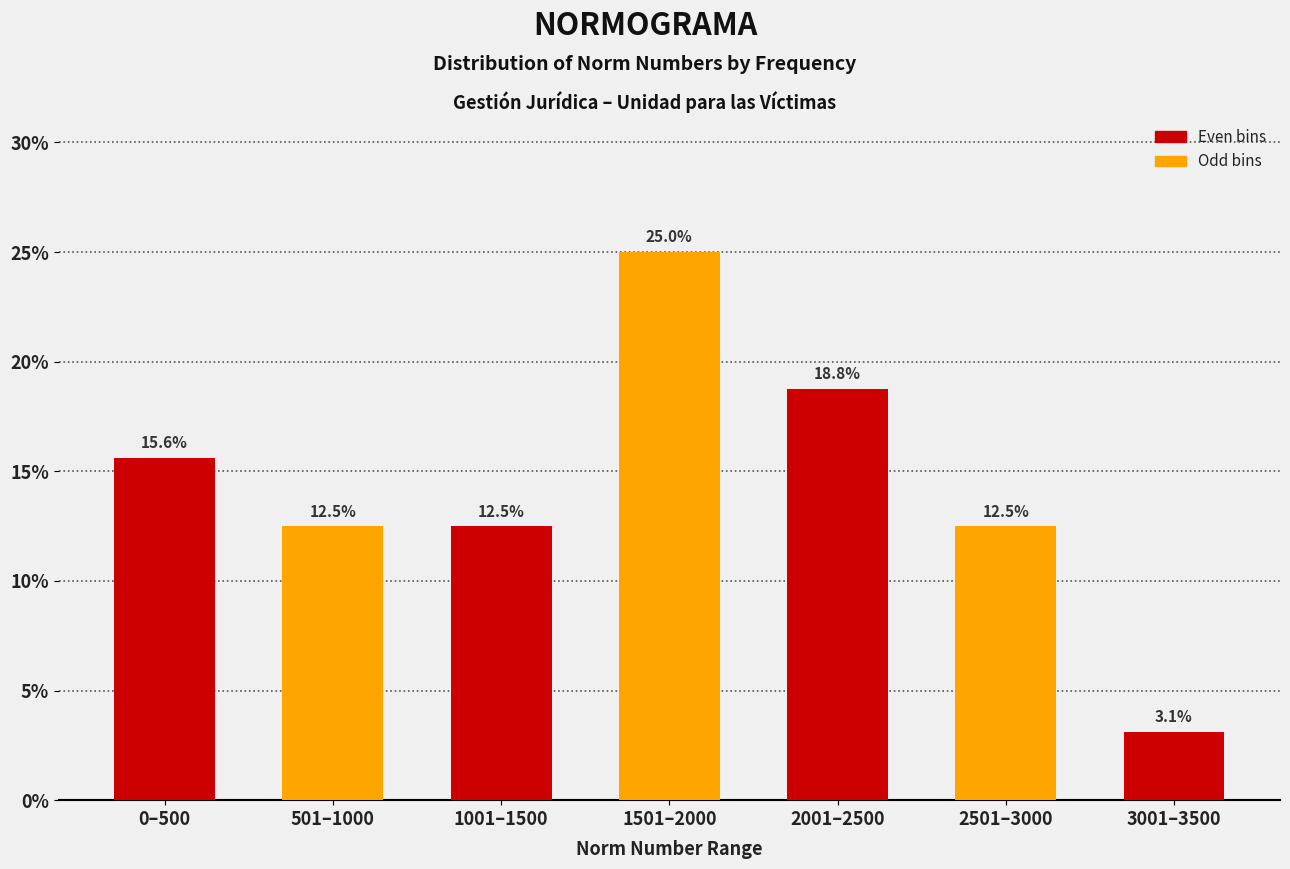

Reading left to right, extract all data points from this chart.

15.6	12.5	12.5	25.0	18.8	12.5	3.1